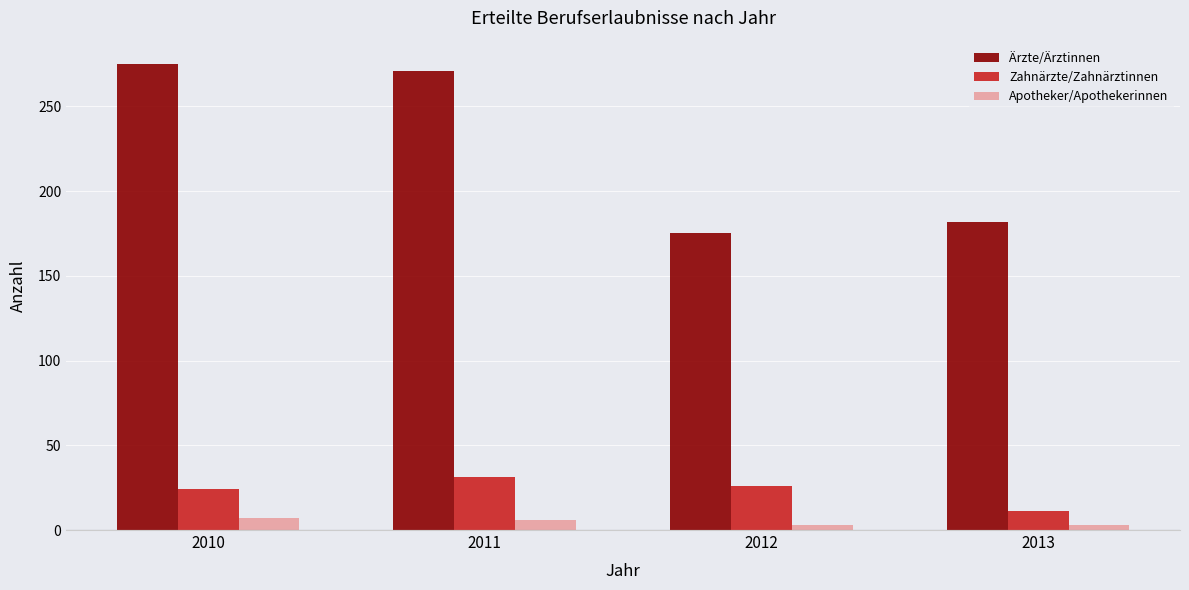

How many categories are shown in the chart?

4